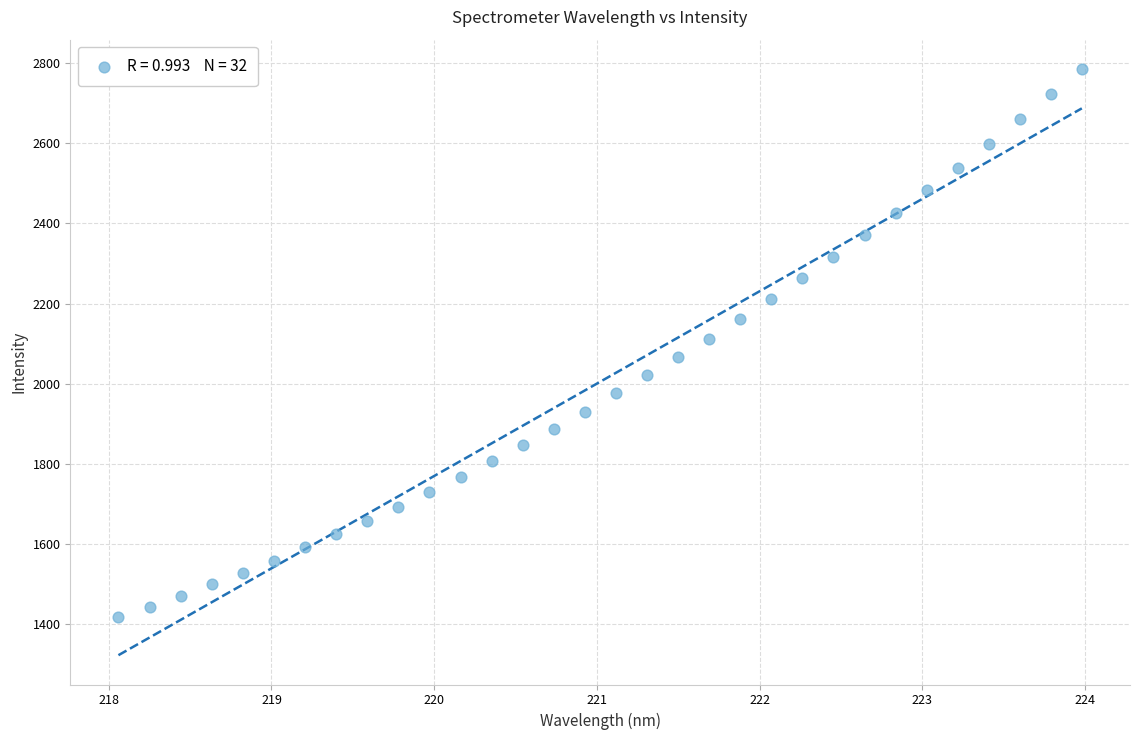

What is the range of Y values (max minus min)?

1367.6